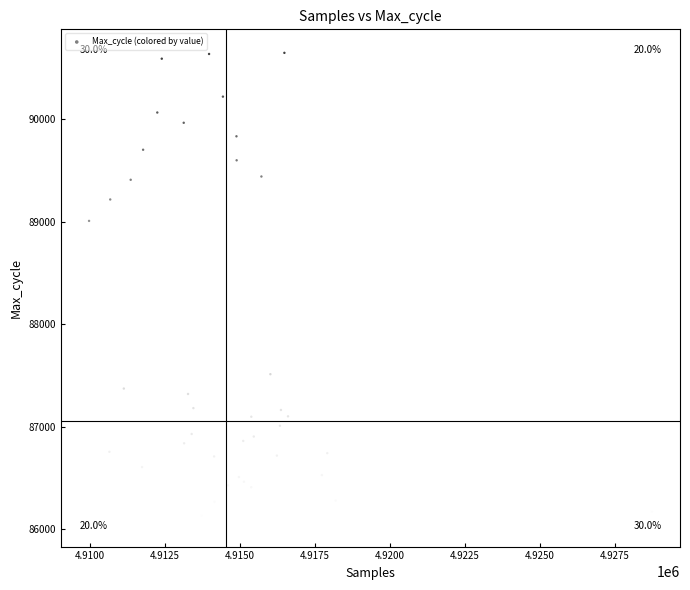

What Y value in the scatter plot is closest to 88355?

89009